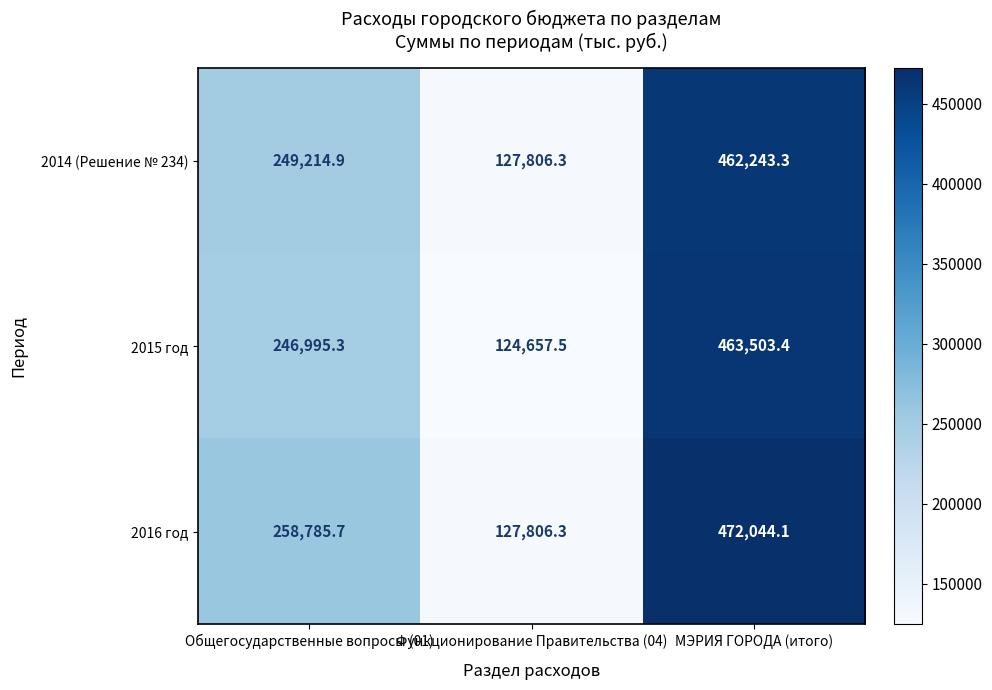

At МЭРИЯ ГОРОДА (итого), list the series in order from largest to smallest.

2016 год, 2015 год, 2014 (Решение № 234)